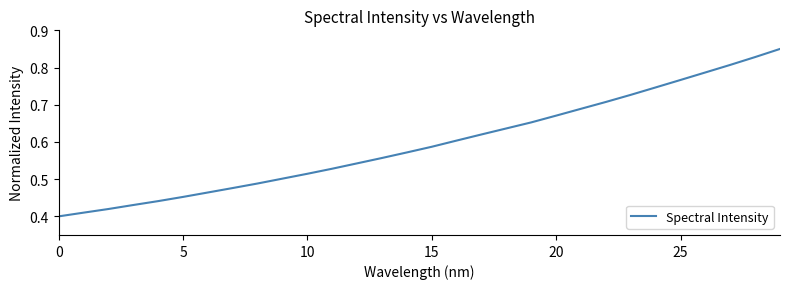

True or false: the data has more than 2 interior local peaks.

False